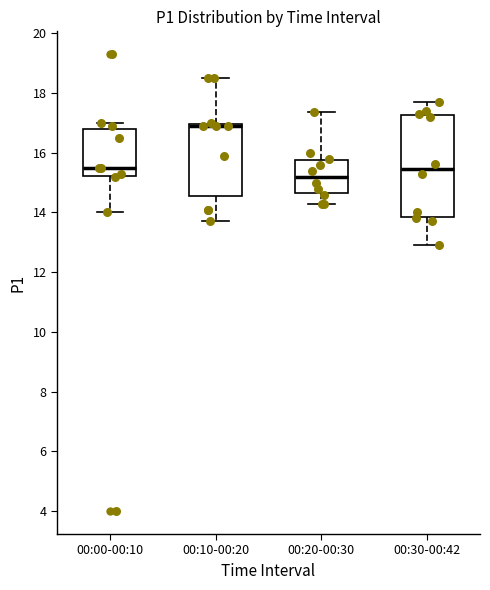

Reading left to right, transcribe this box plot: for each box, give where its median line is, the range the box spans, and where its two whiskers end, as read against the y-axis. The values are not printed on the chart, so give them approximately, as read against the axis.

00:00-00:10: median 15.6, box 15.2 to 16.8, whiskers 14.0 to 17.0
00:10-00:20: median 17.0 (just below the box's upper edge), box 14.6 to 17.0, whiskers 13.8 to 18.6
00:20-00:30: median 15.2, box 14.6 to 15.8, whiskers 14.4 to 17.4
00:30-00:42: median 15.4, box 13.8 to 17.2, whiskers 13.0 to 17.8